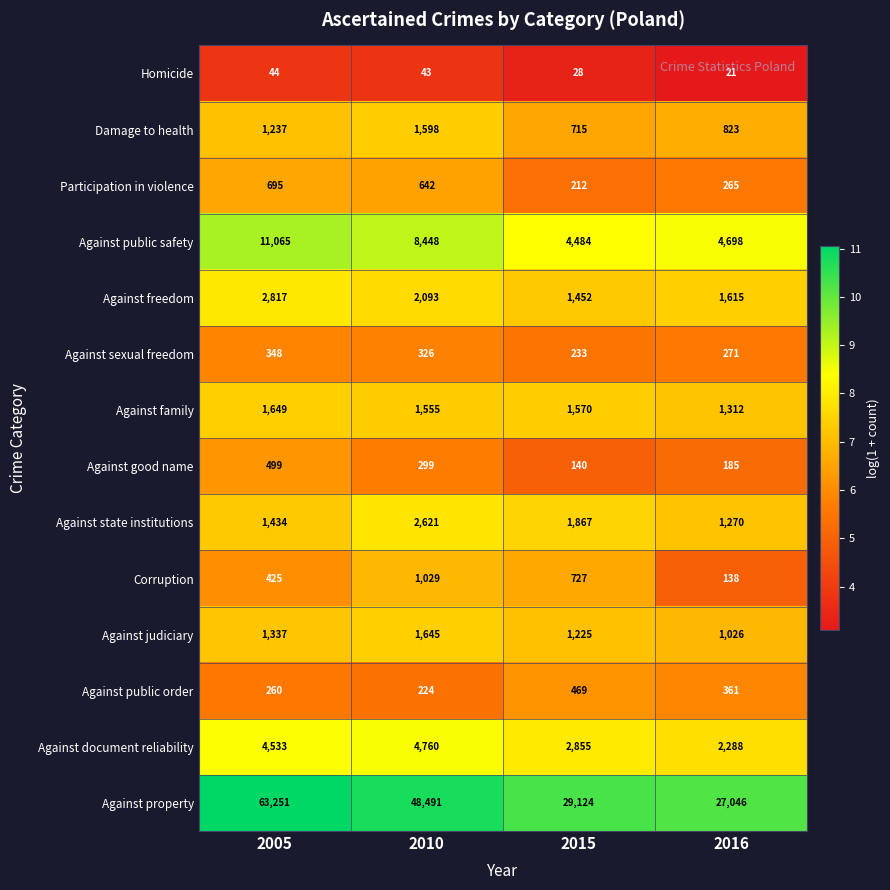

The value of Participation in violence at 2015 is 212. True or false?

True